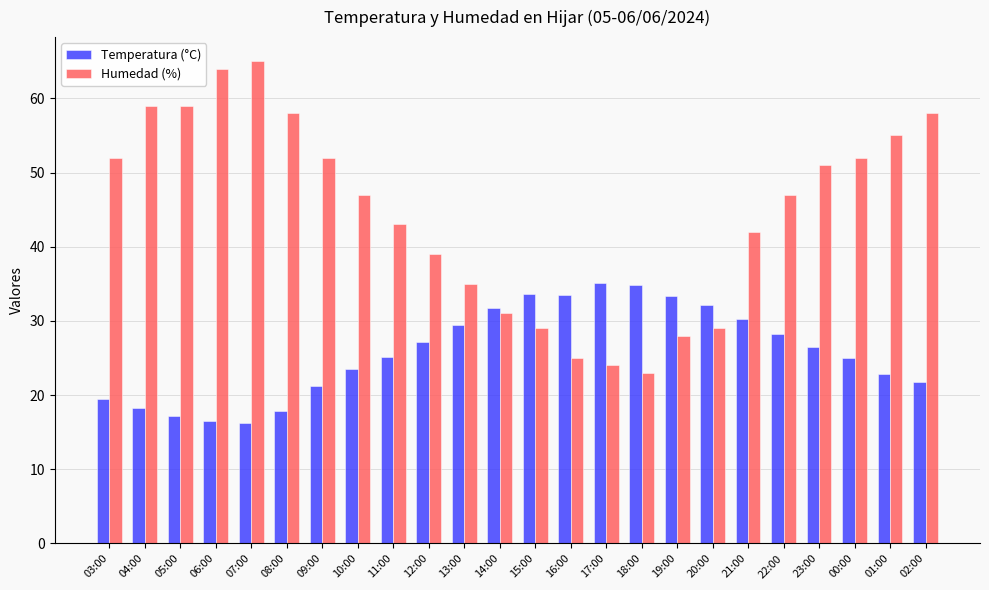

At which label is Humedad (%) closest to 44?

11:00